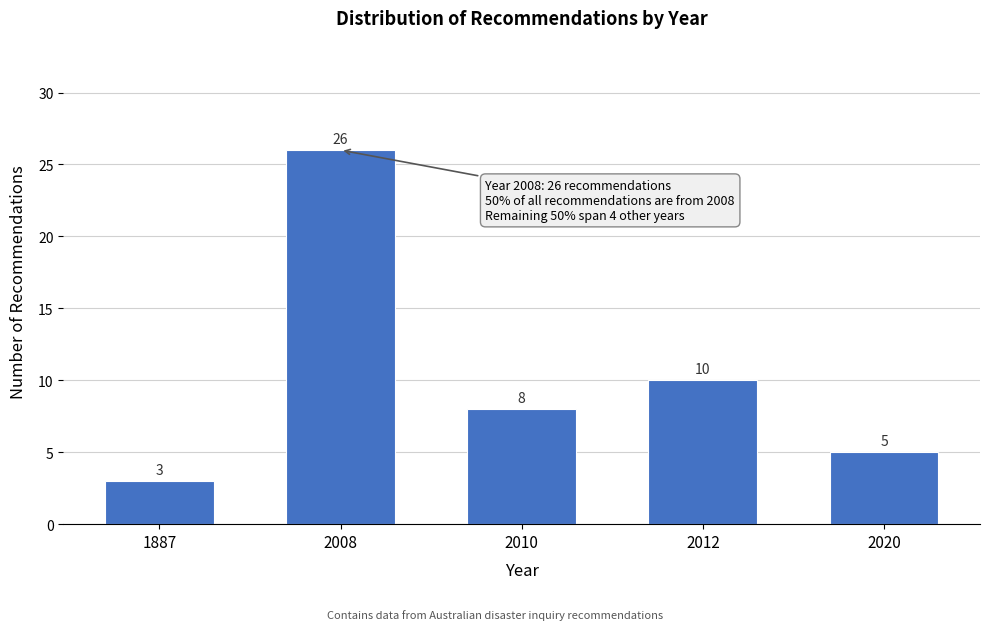

Reading left to right, extract all data points from this chart.

1887=3	2008=26	2010=8	2012=10	2020=5